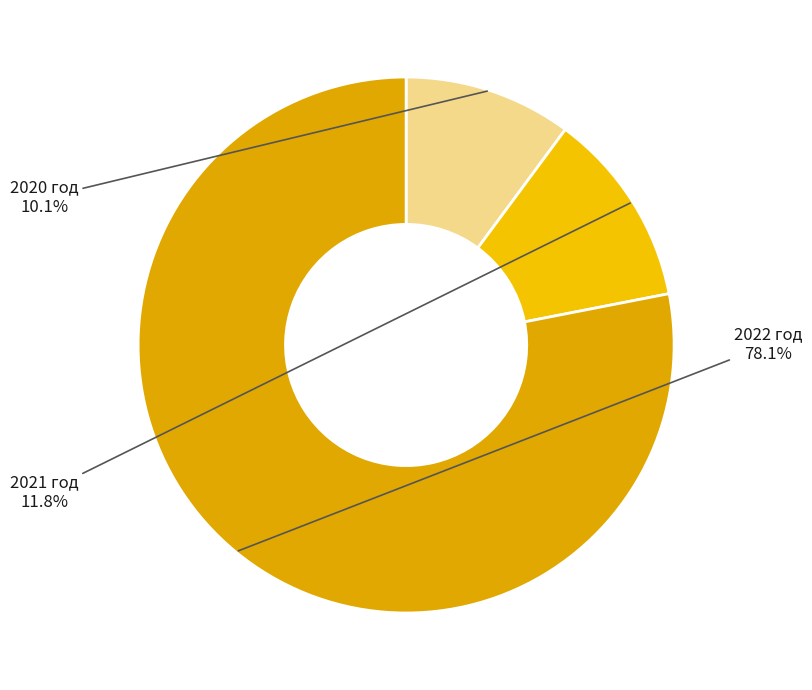

How many segments does this pie chart have?

3